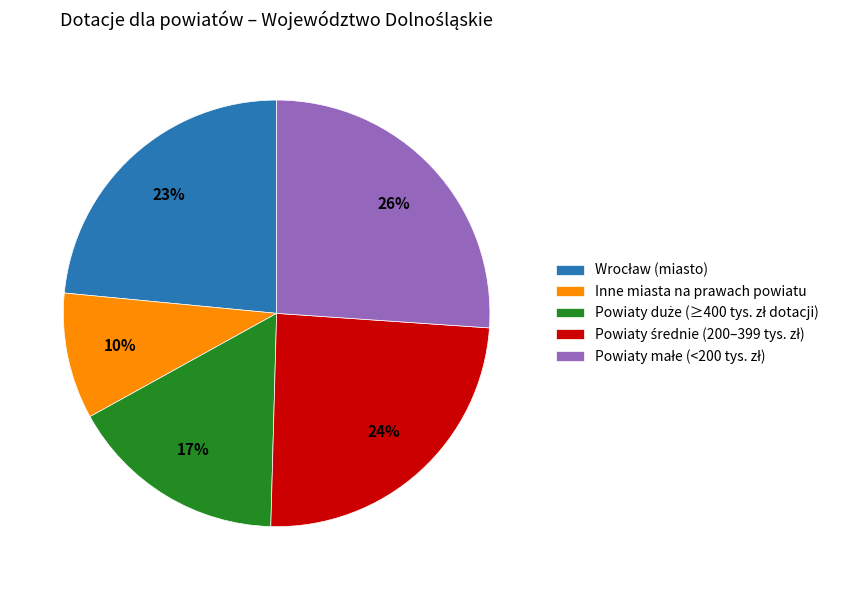

To the nearest percent, what portion does Inne miasta na prawach powiatu represent?

10%